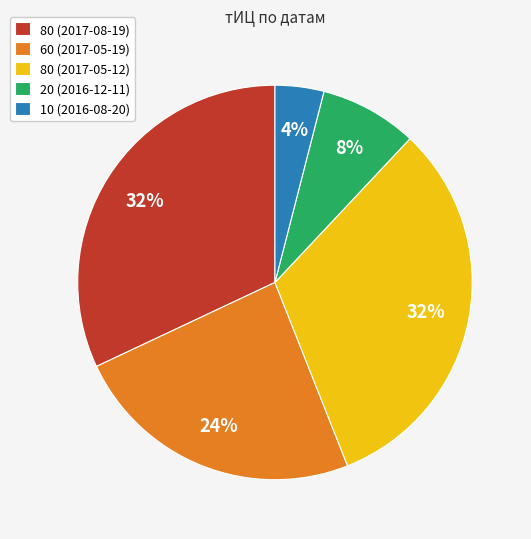

Does any single category account for the majority?

No